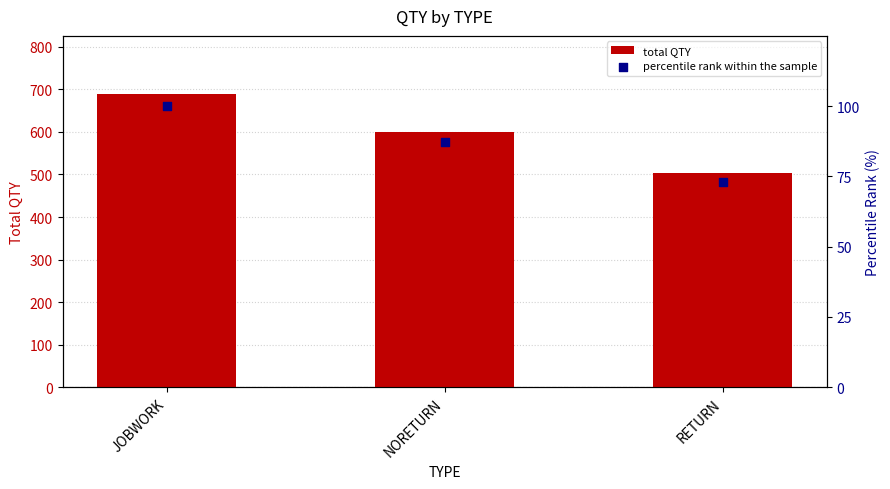

At how many categories does at least one series exceed 588?

2